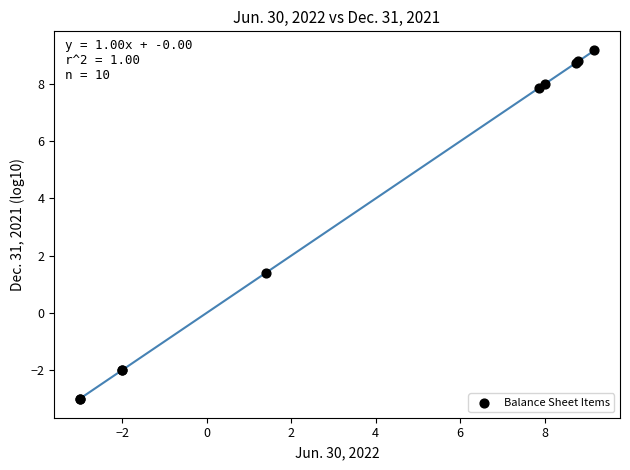

What Y value in the scatter plot is closest to 3?

1.4